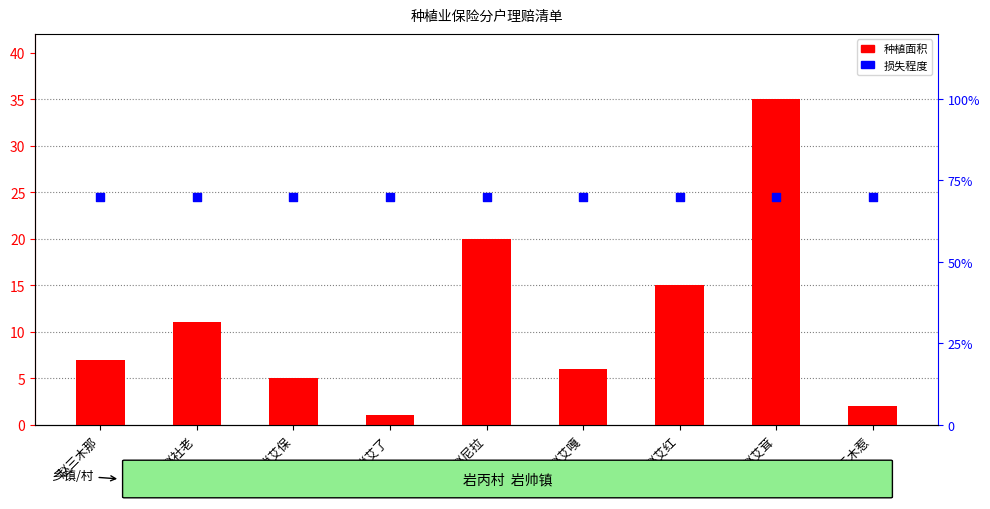

What is the total value across all series at 肖艾了?

1.7